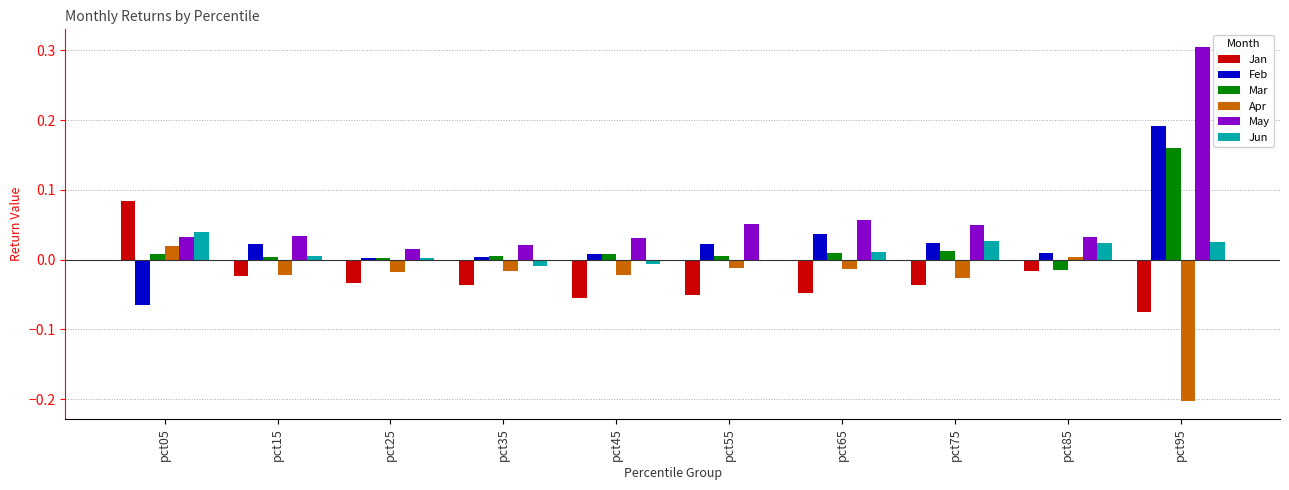

What is the greatest value displayed?

0.3